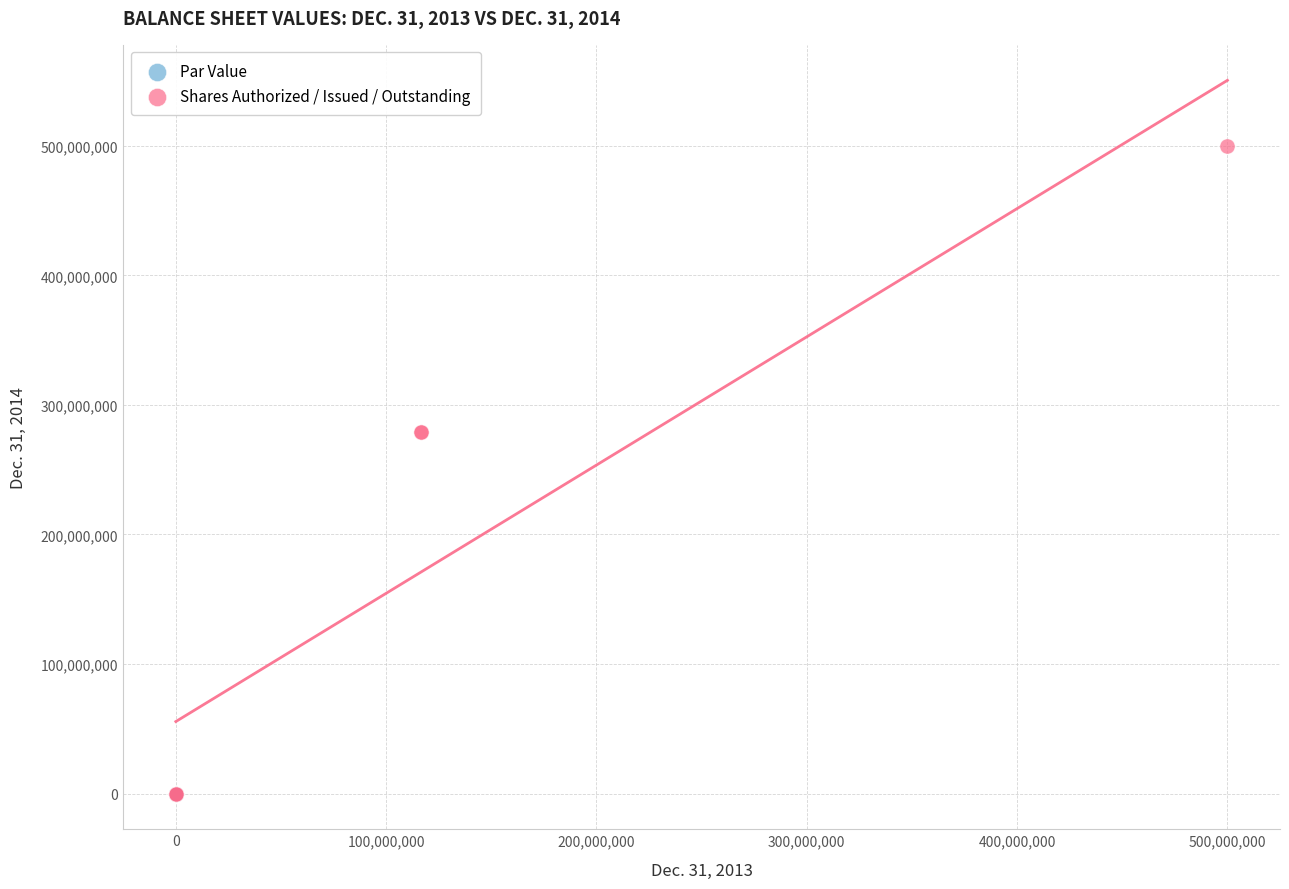

Which series contains the highest Y value?

Shares Authorized / Issued / Outstanding